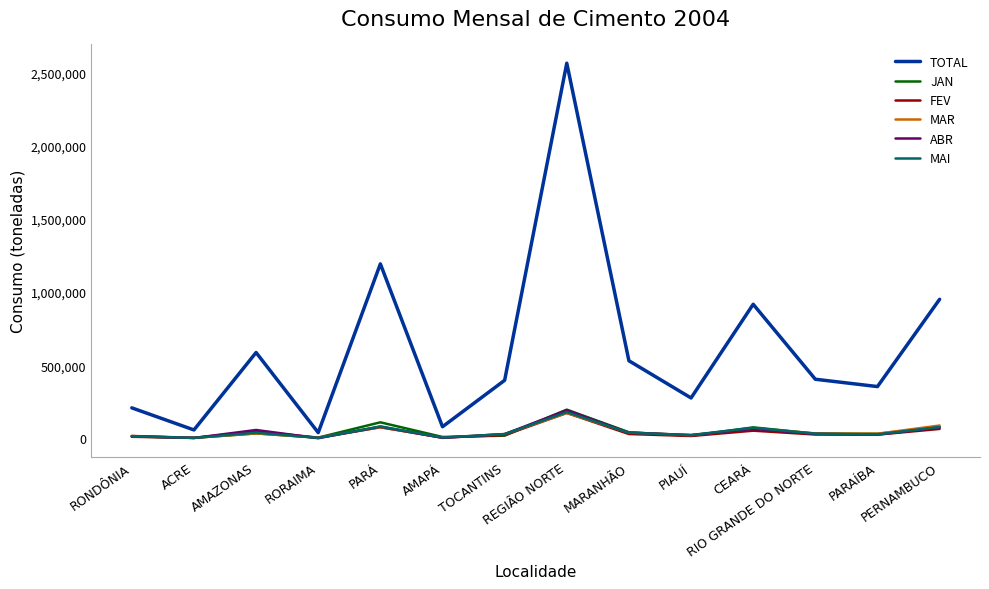

Where is ABR nearest to the value 97091?

PARÁ